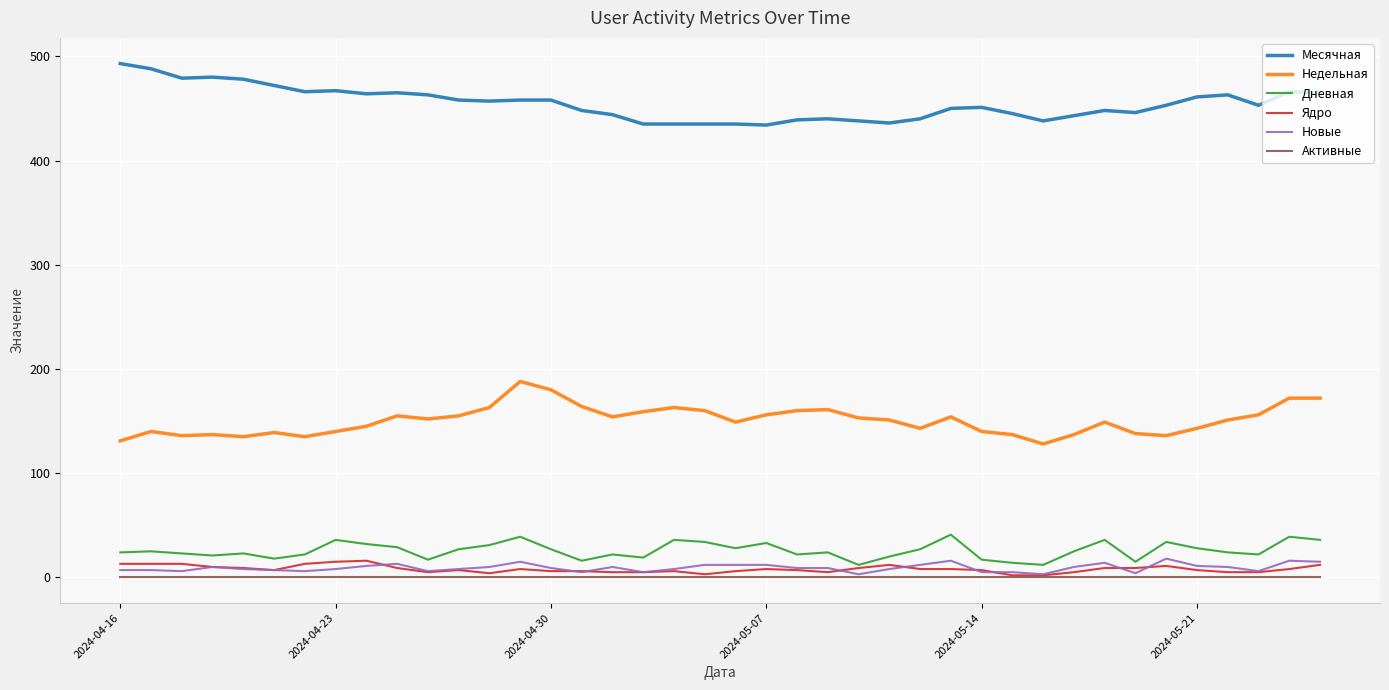

What is the maximum value for Недельная?

188